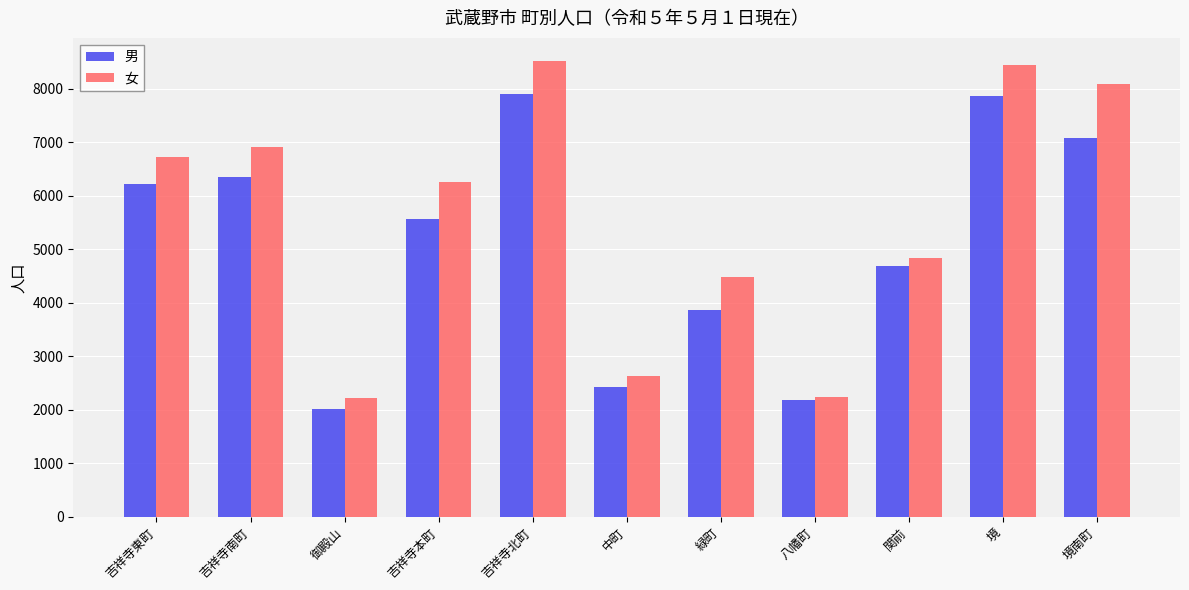

At which label is 女 closest to 5373?

関前